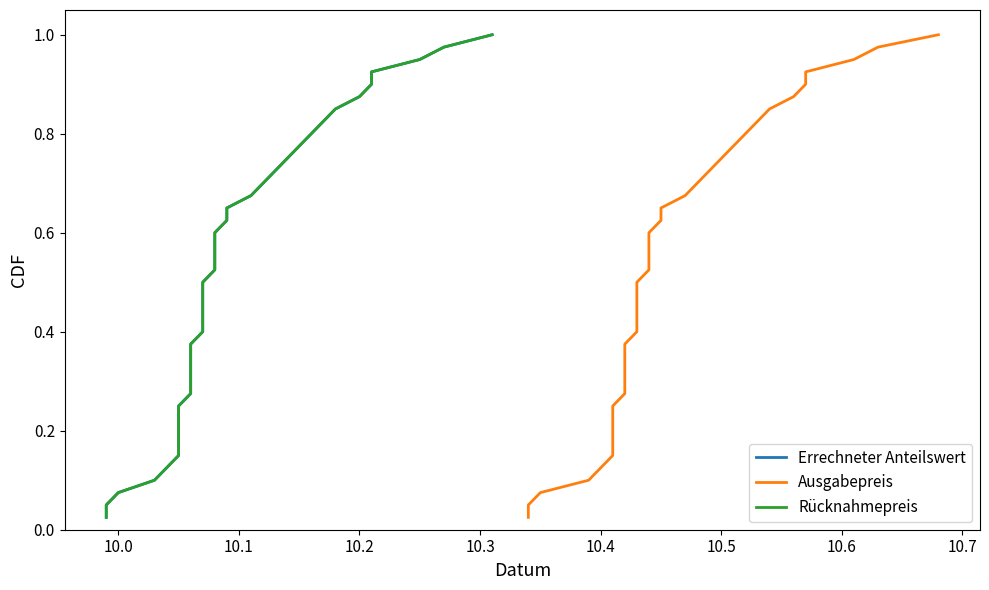

What are all the series names shown in the legend?

Errechneter Anteilswert, Ausgabepreis, Rücknahmepreis